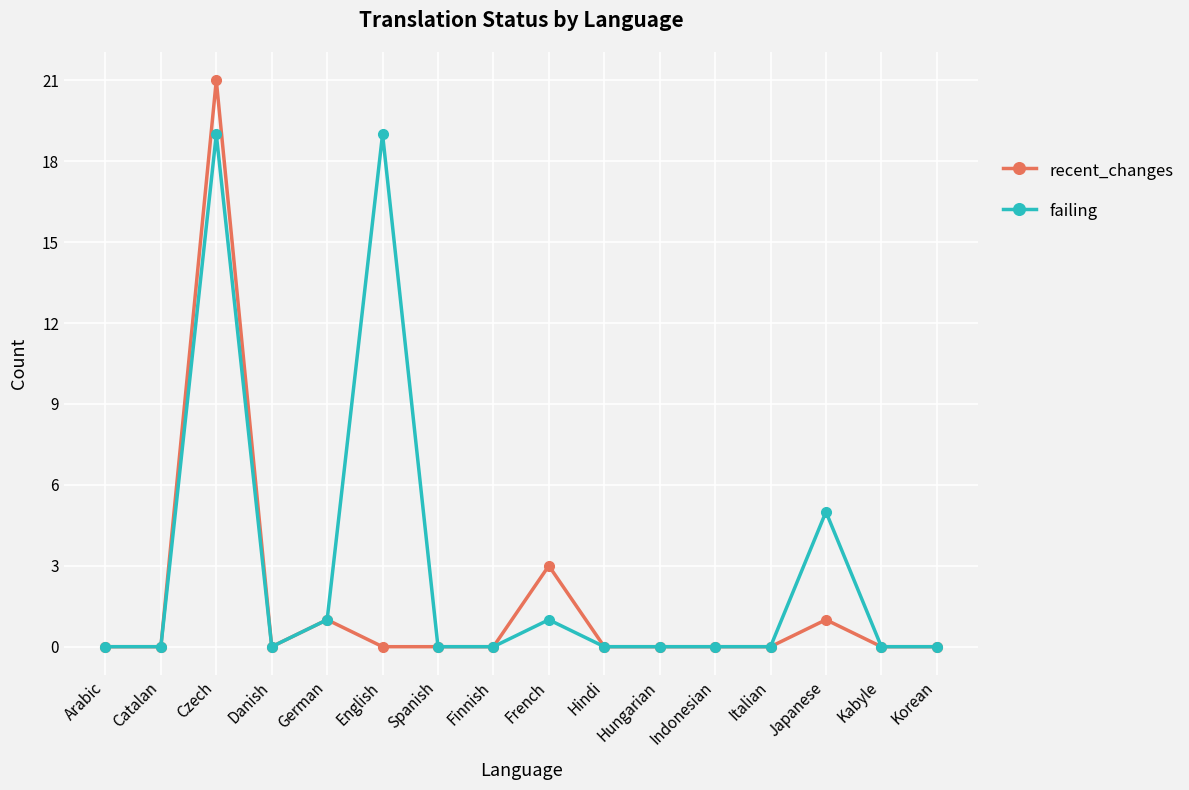

Which series has the largest total across all categories?

failing